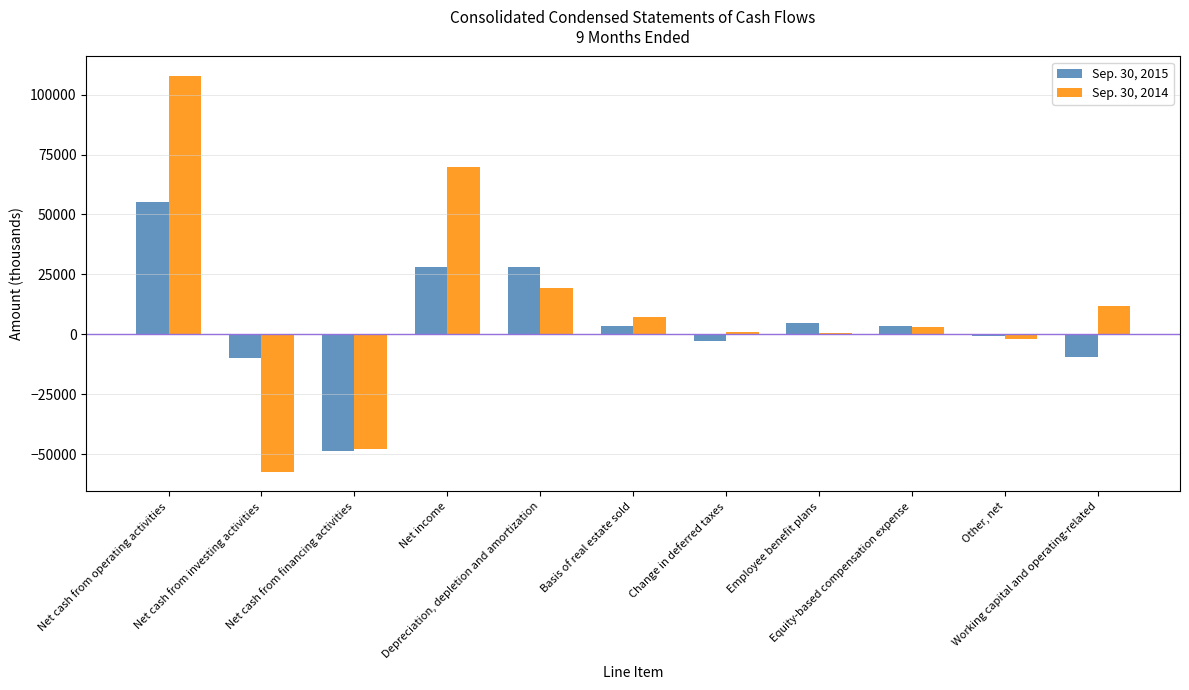

Rank the series at Depreciation, depletion and amortization from highest to lowest value.

Sep. 30, 2015, Sep. 30, 2014